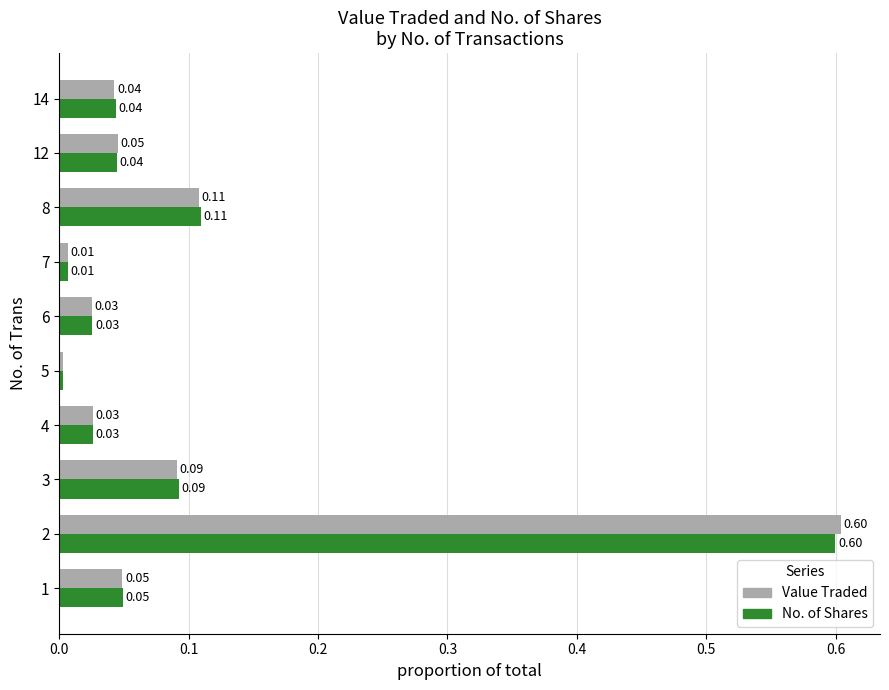

Which series changed the most between 6 and 12?

Value Traded